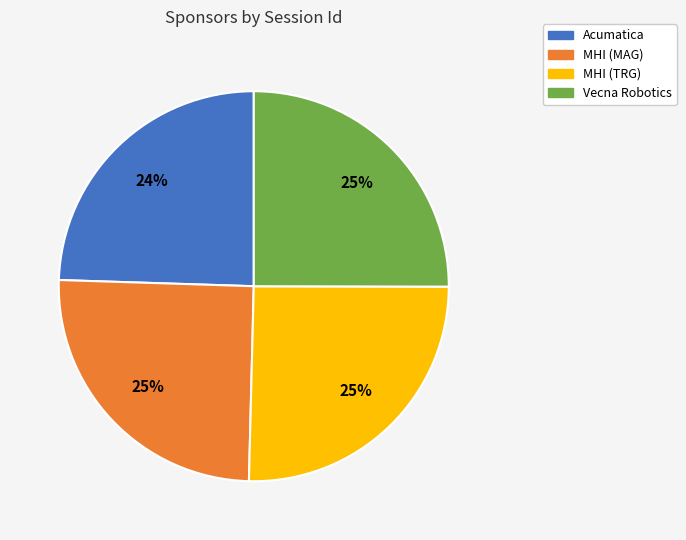

What is the smallest slice in the pie chart?

Acumatica